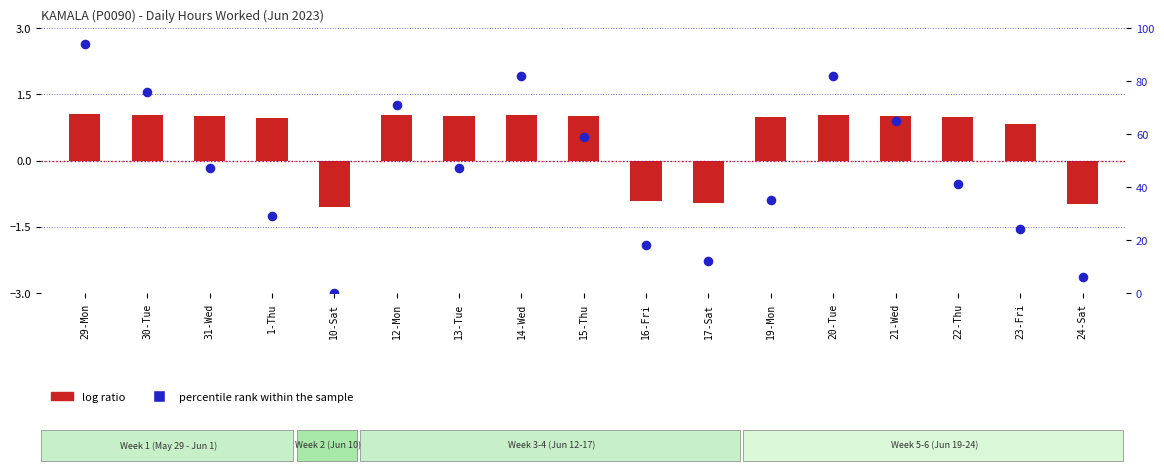

What are all the series names shown in the legend?

log ratio, percentile rank within the sample